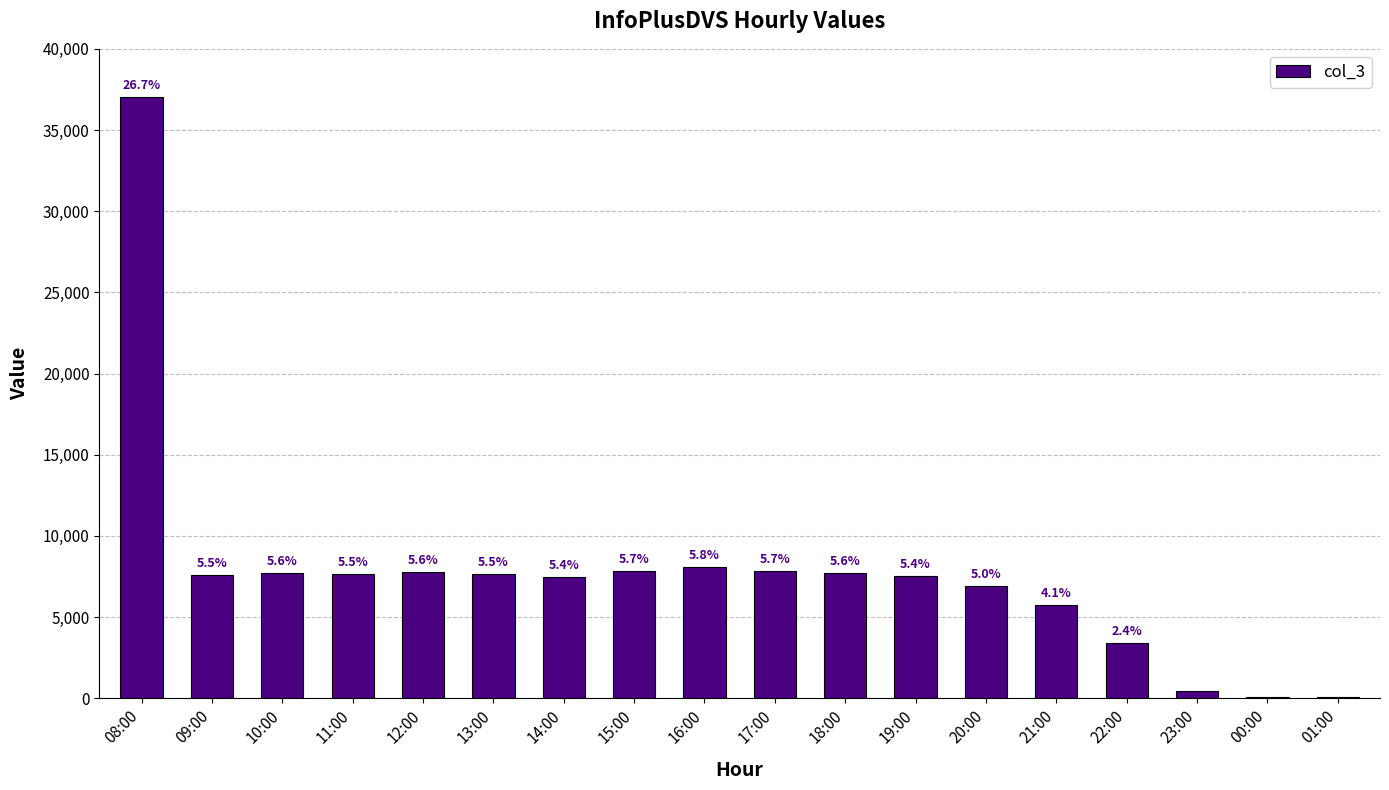

Rank the categories by value from lowest to highest.

00:00, 01:00, 23:00, 22:00, 21:00, 20:00, 14:00, 19:00, 09:00, 13:00, 11:00, 18:00, 10:00, 12:00, 15:00, 17:00, 16:00, 08:00